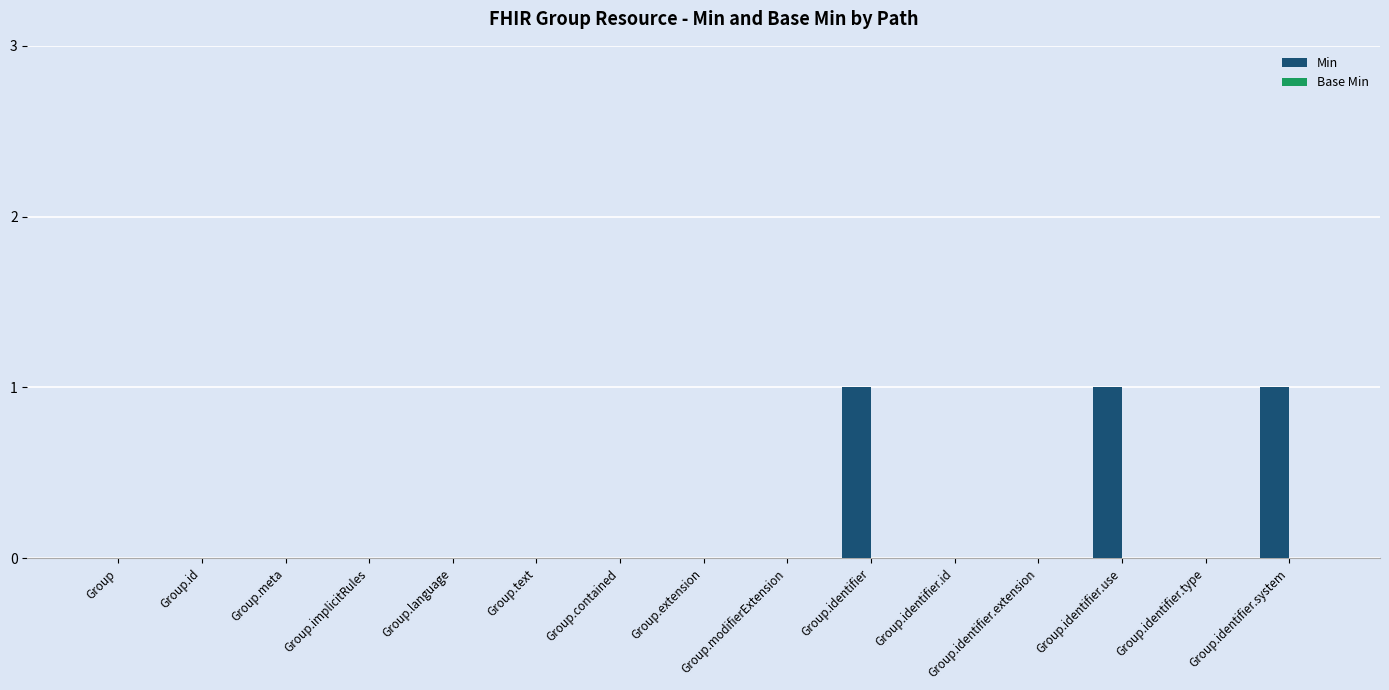

Which has a higher value, Group.identifier.use or Group.contained?

Group.identifier.use